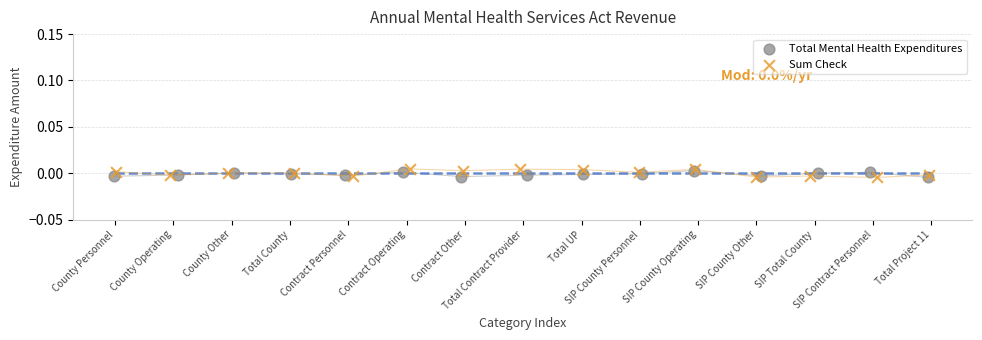

Which series reaches the maximum Y coordinate?

Sum Check